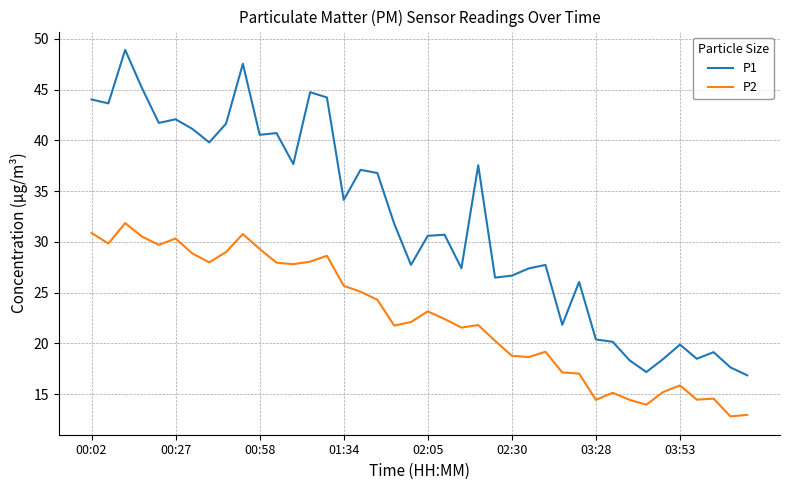

What is the highest value of the P1 series?

48.9